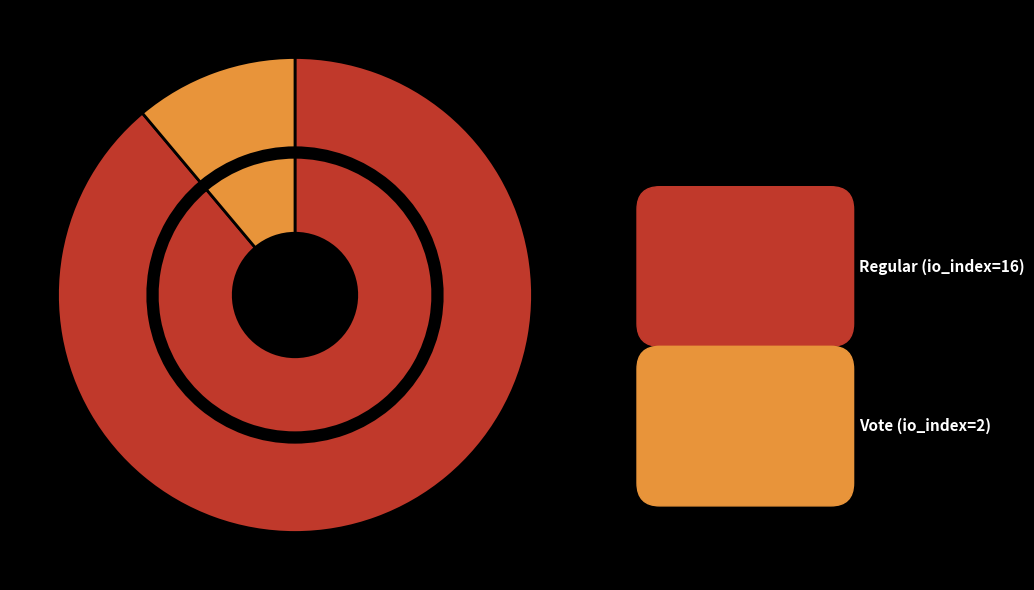

What percentage is the Regular (io_index=16) slice, to the nearest percent?

89%